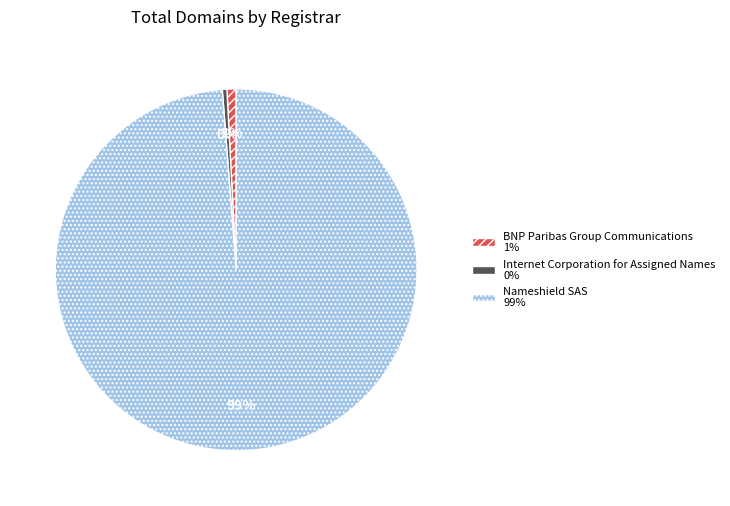

How many segments does this pie chart have?

3